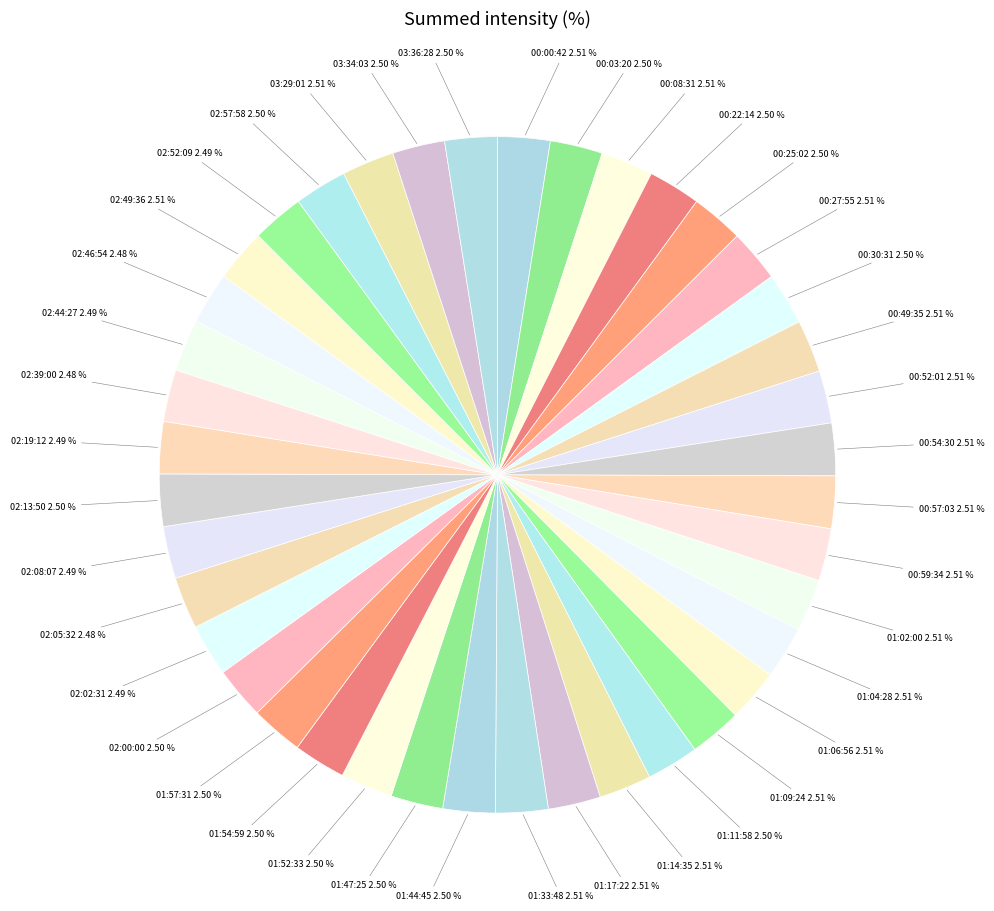

Which slice is the smallest?

02:39:00